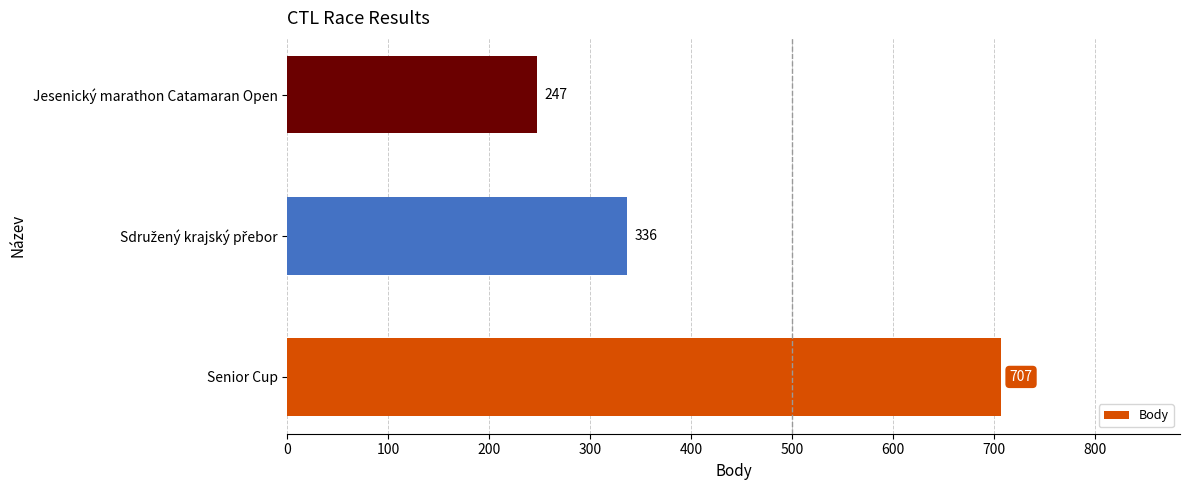

What is the change in value from Senior Cup to Jesenický marathon Catamaran Open?

-460